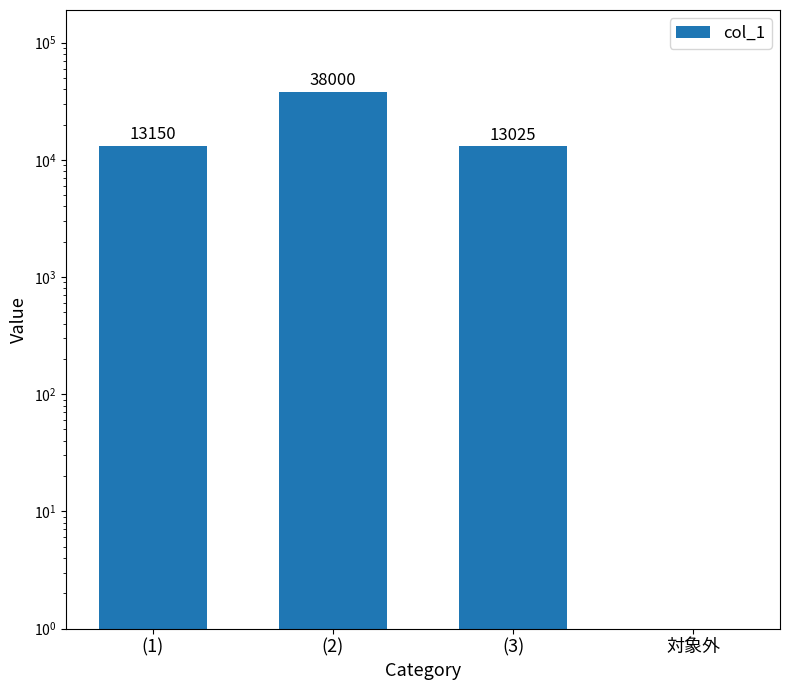

What is the average value?

16044